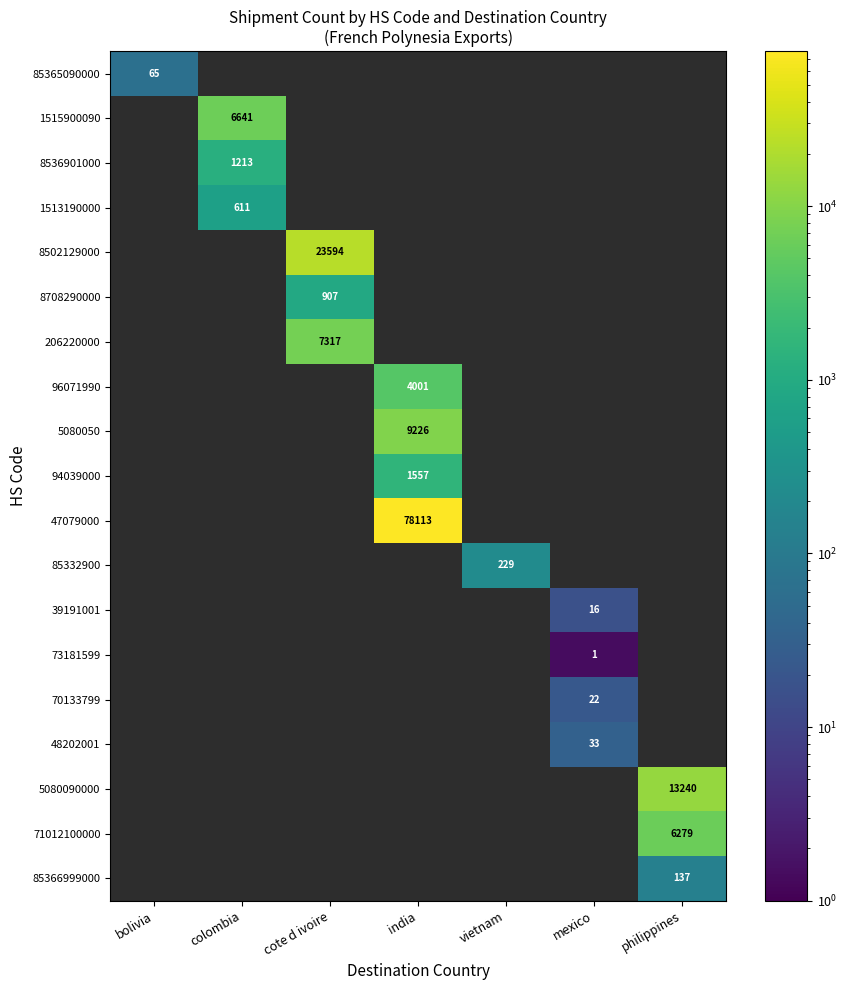

At how many categories does at least one series exceed 36308?

1